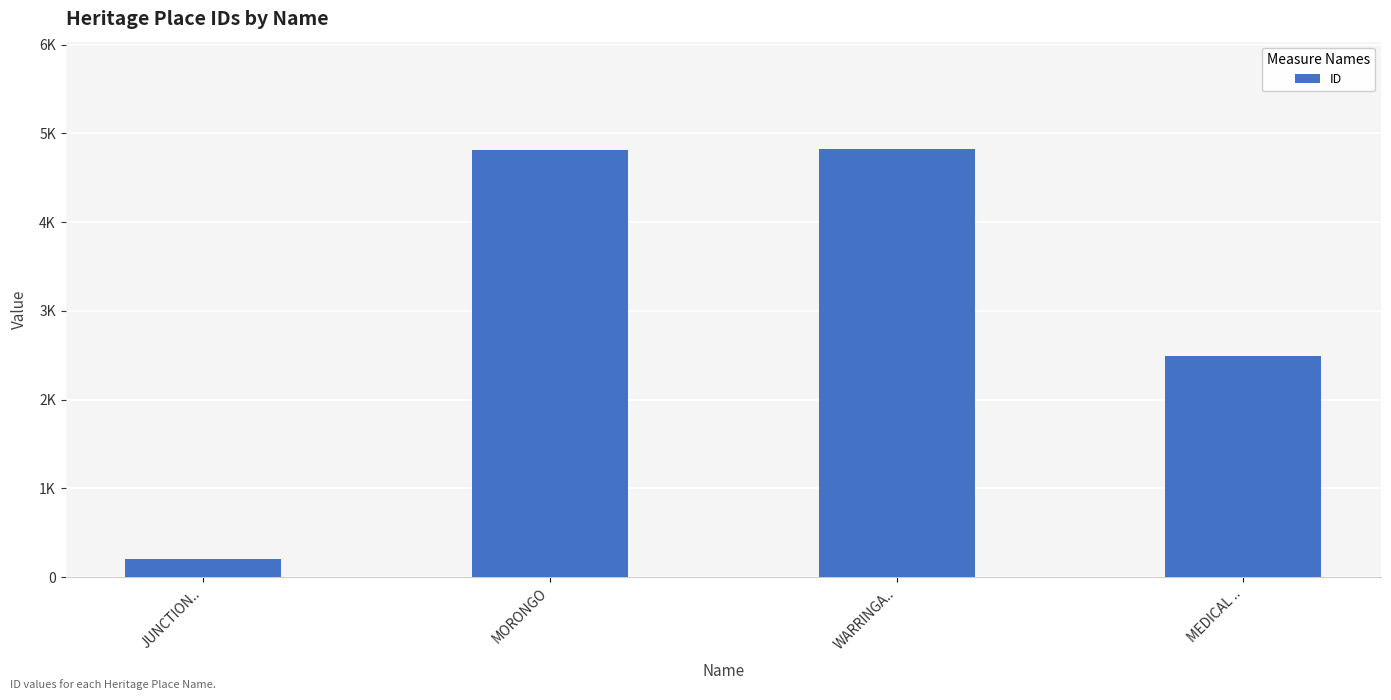

Are the bars grouped side by side (vs. stacked)?

No